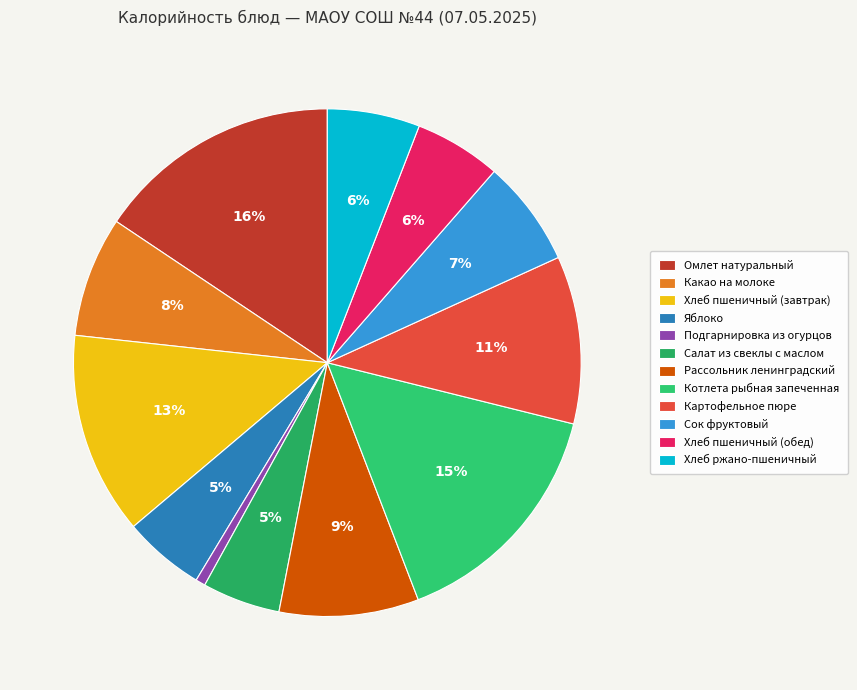

Count the number of slices in the pie.

12